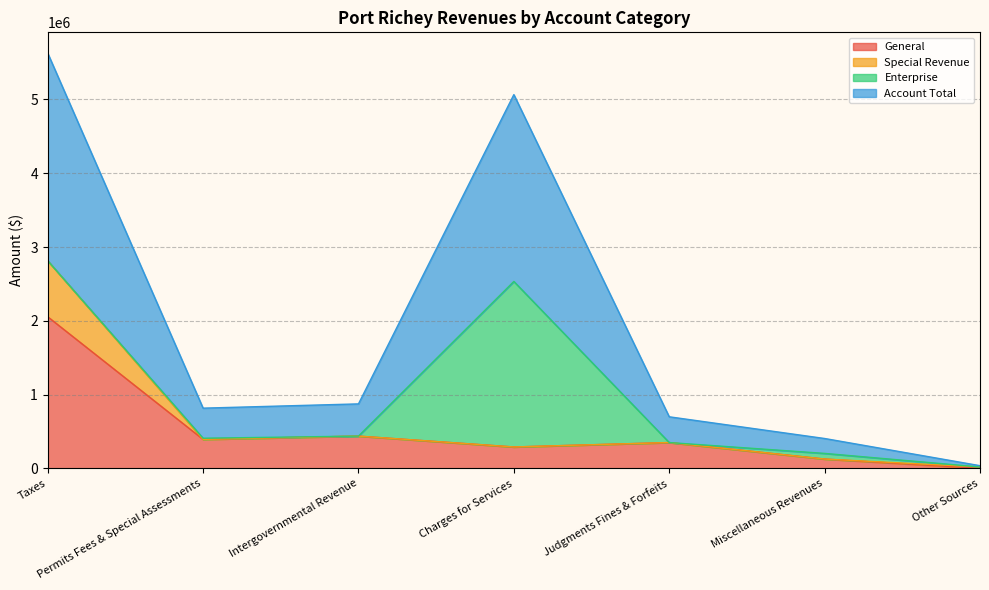

The value of General at Other Sources is 0. True or false?

True